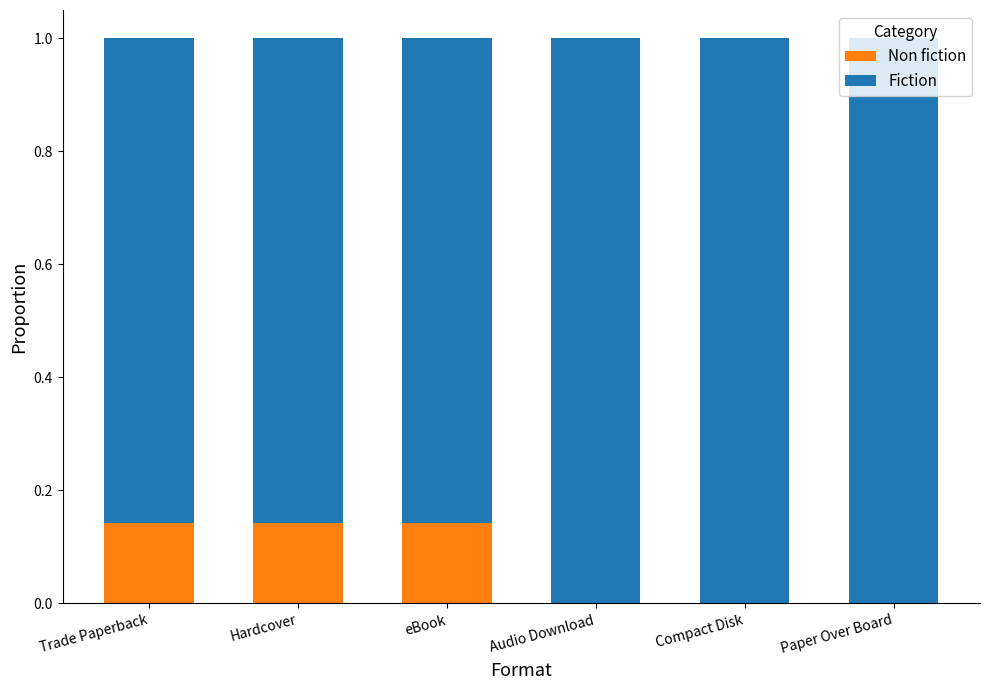

The Non fiction series shows 0.1 at Audio Download. True or false?

False